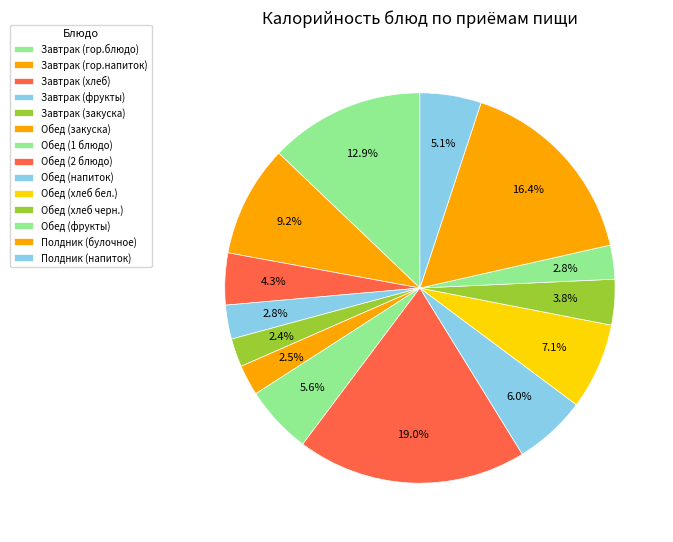

To the nearest percent, what percentage of the pie is Обед (хлеб бел.)?

7%